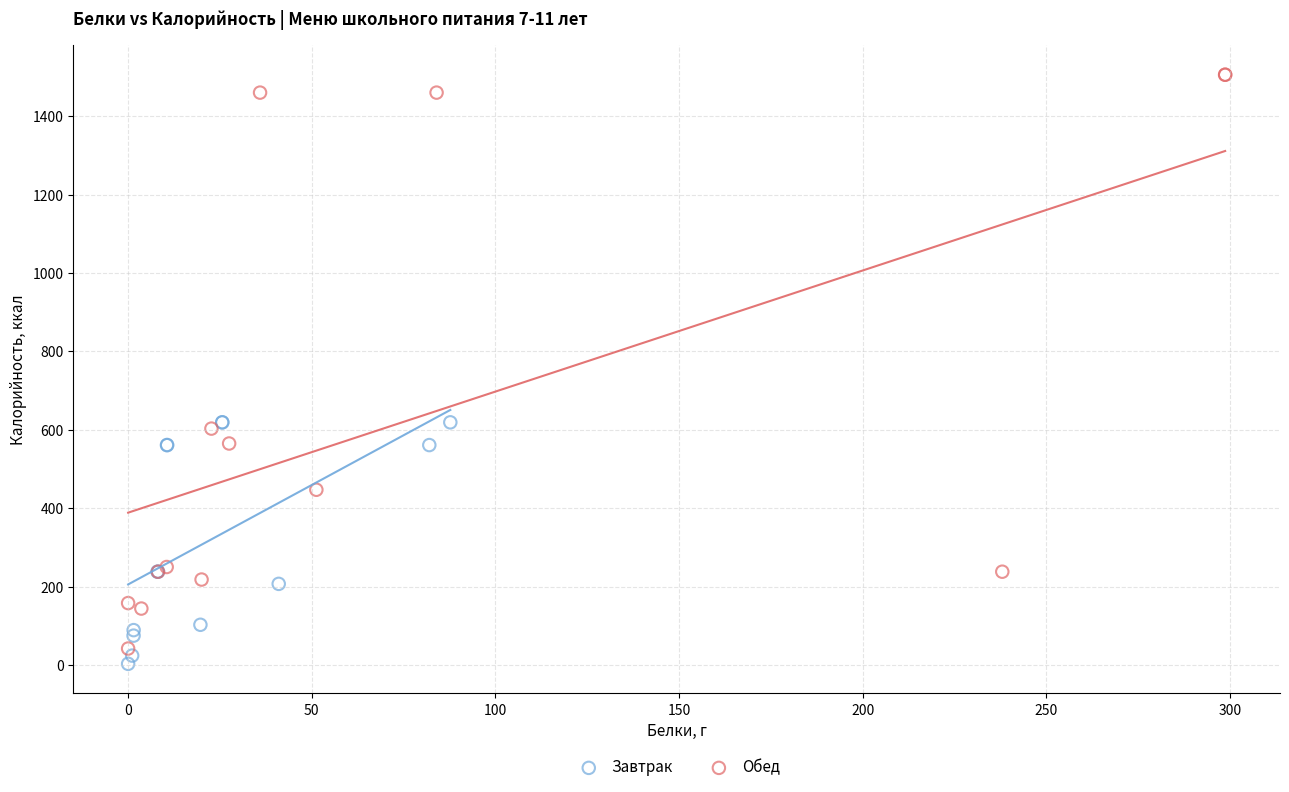

Which series contains the highest Y value?

Обед